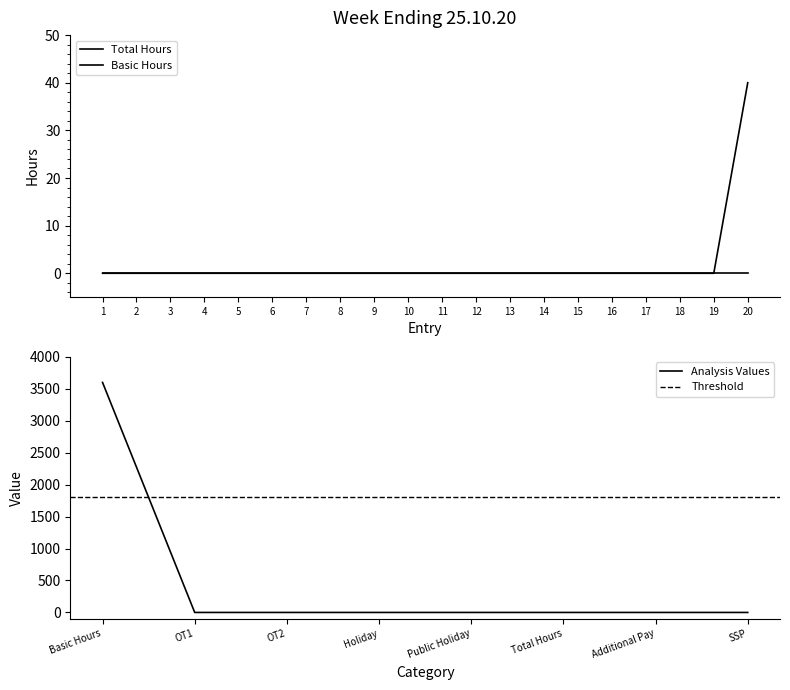

List the labels in order of value, smallest first.

1, 2, 3, 4, 5, 6, 7, 8, 9, 10, 11, 12, 13, 14, 15, 16, 17, 18, 19, 20